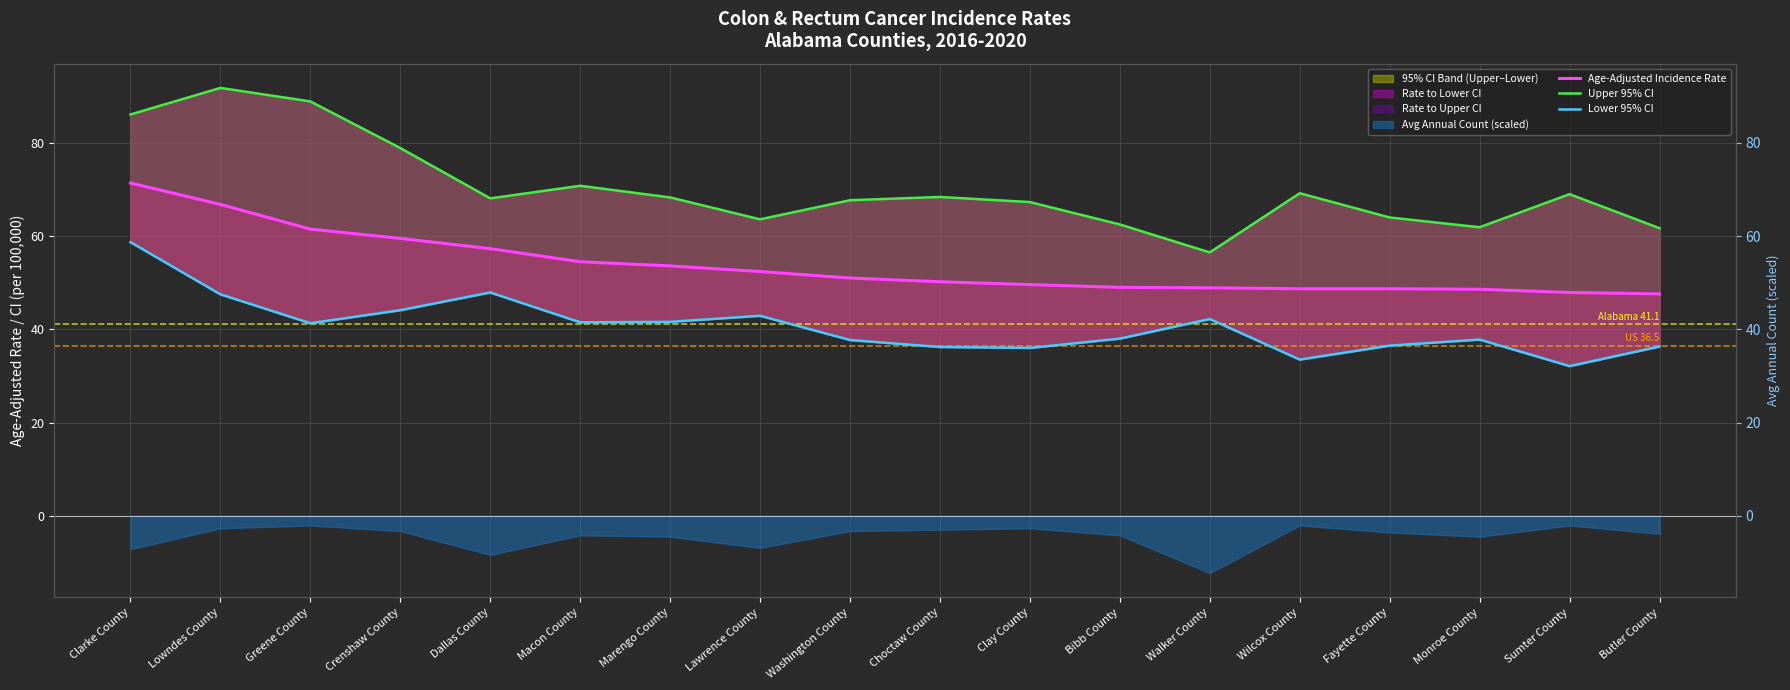

How many lines are shown in the chart?

3